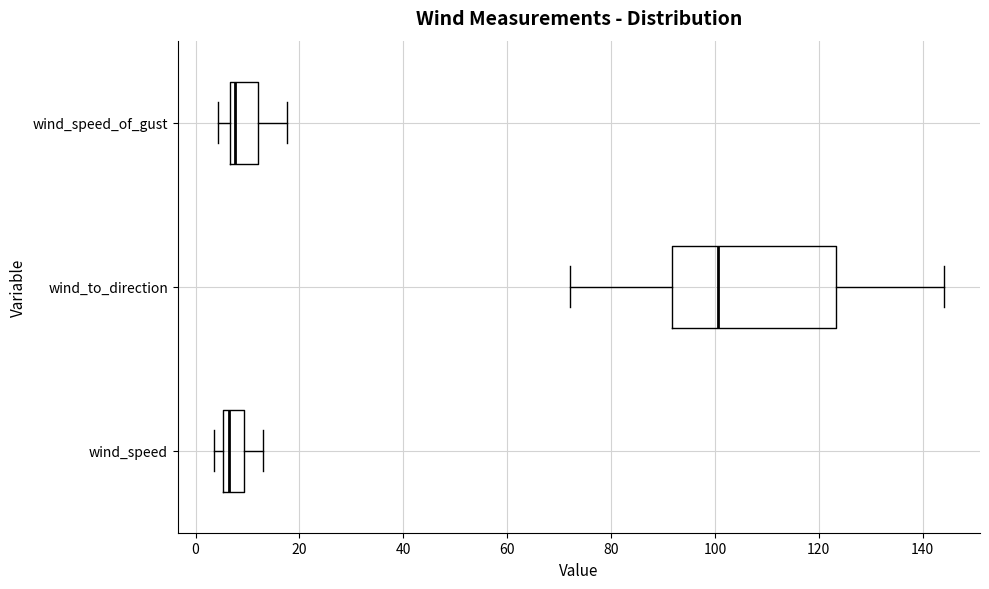

Reading bottom to top, transcribe this box plot: for each box, give where its median line is, the range the box spans, and where its two whiskers end, as read against the x-axis. The values are not printed on the chart, so give them approximately, as read against the axis.

wind_speed: median 6 (just right of the box's left edge), box 6 to 10, whiskers 4 to 12
wind_to_direction: median 100, box 92 to 124, whiskers 72 to 144
wind_speed_of_gust: median 8, box 6 to 12, whiskers 4 to 18